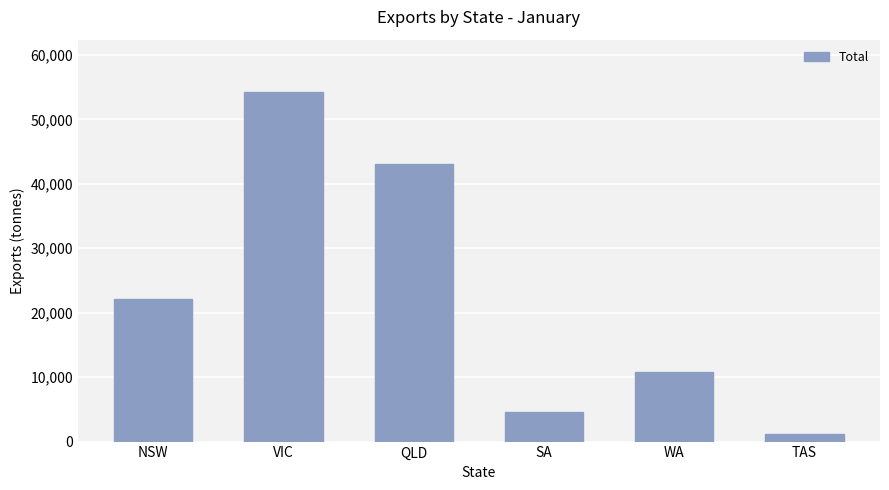

What is the smallest value displayed?

1131